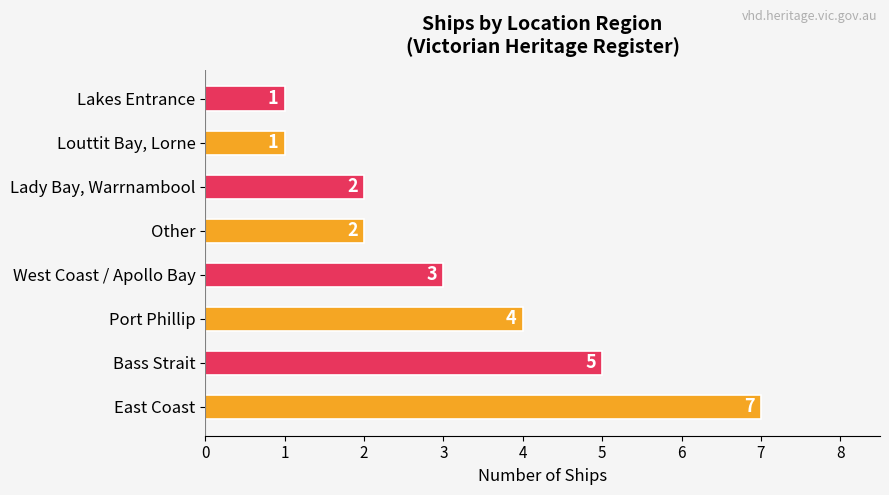

What is the average value?

3